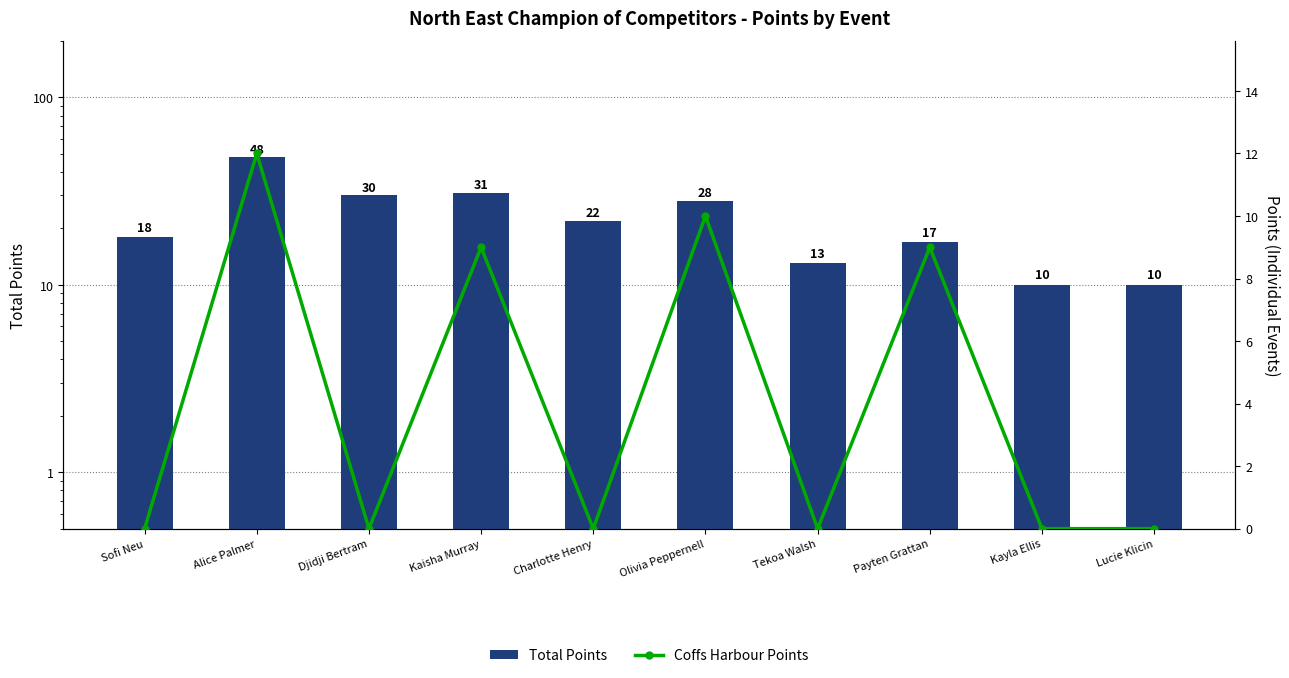

The value of Coffs Harbour Points at Charlotte Henry is 0. True or false?

True